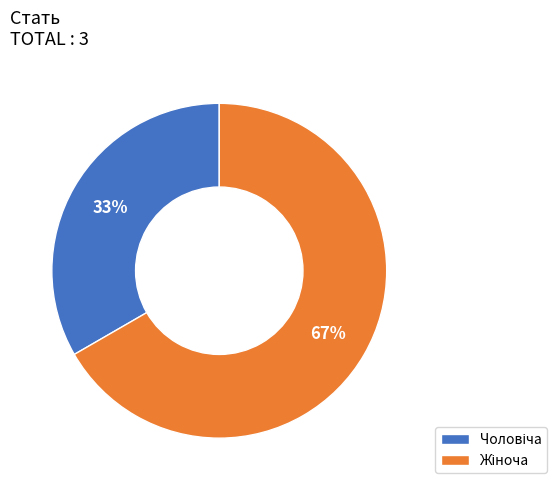

To the nearest percent, what is the average slice percentage?

50%